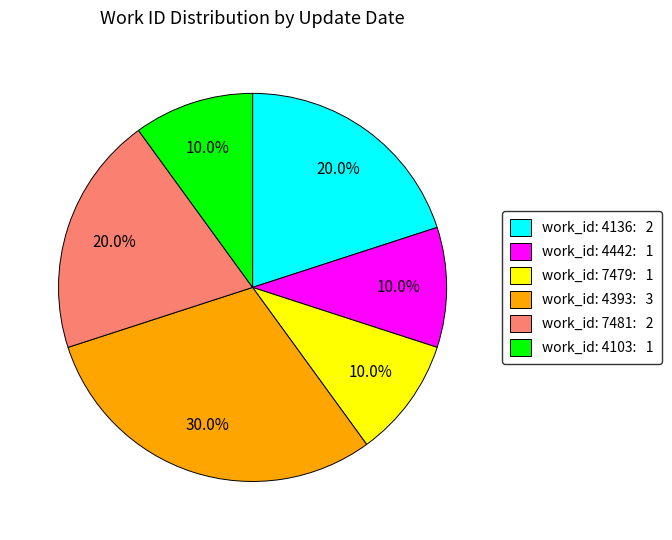

Does any single category account for the majority?

No